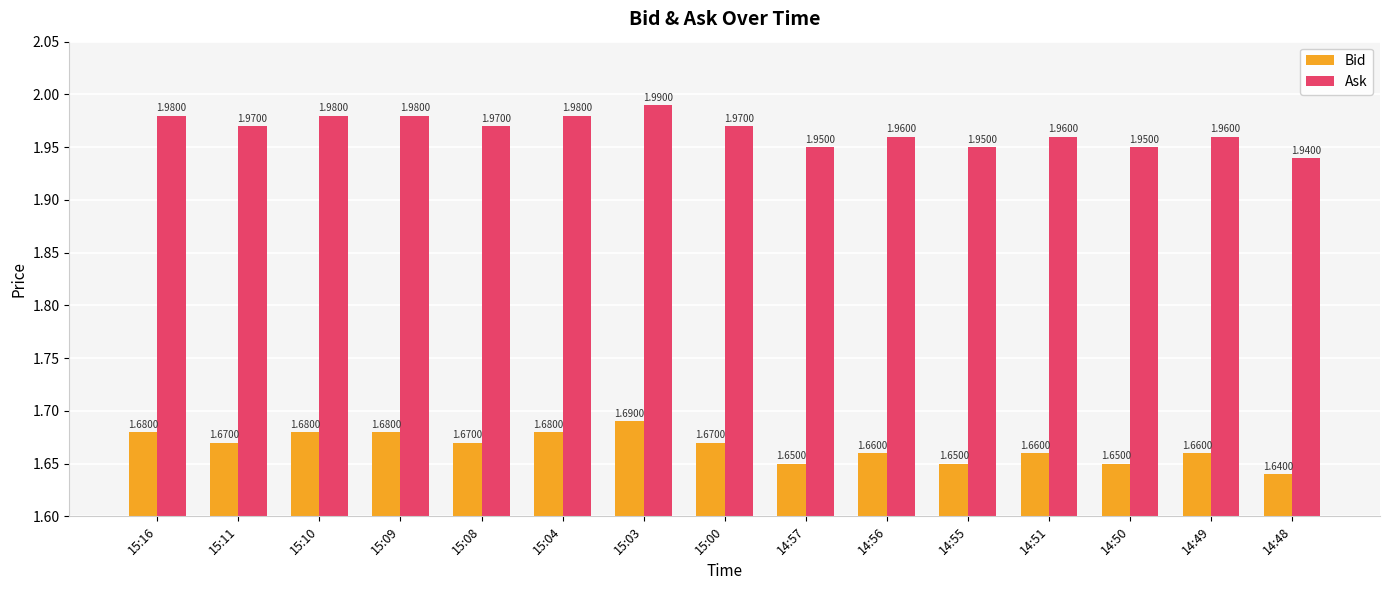

List the series in order of their overall mean, highest first.

Ask, Bid